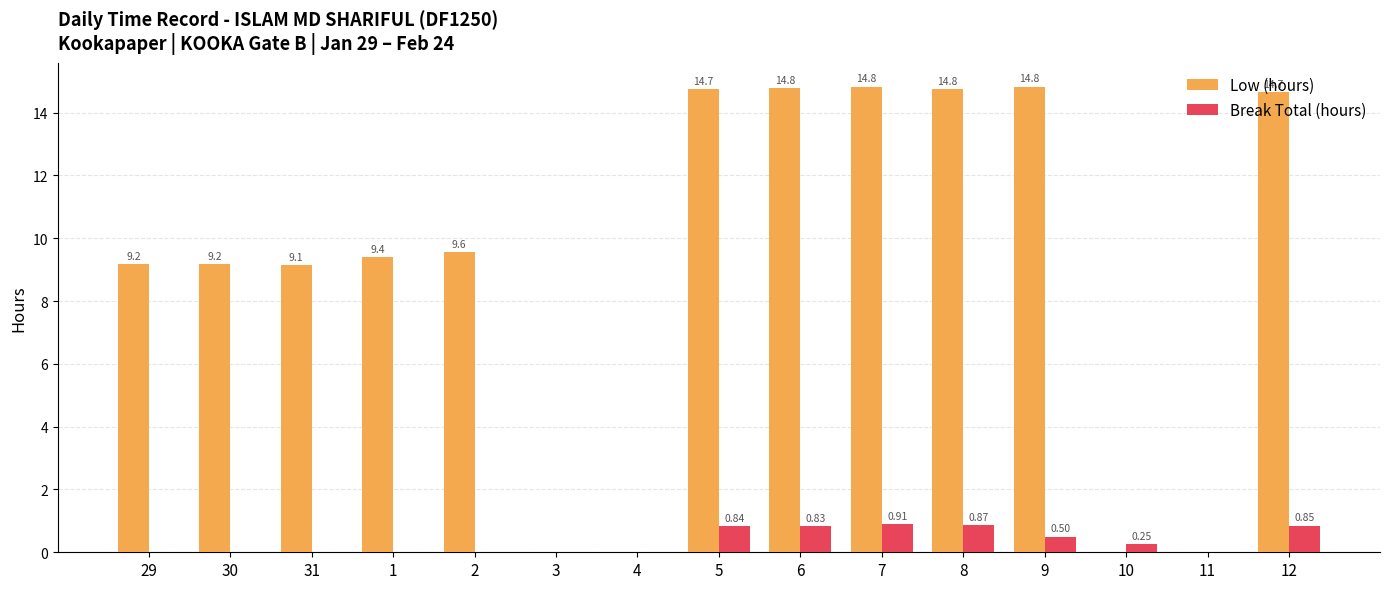

What is the sum of all Low (hours) values?

135.1